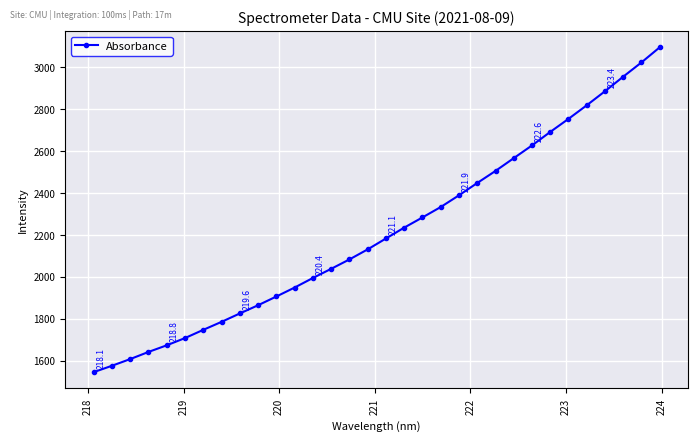

What is the maximum value shown in the chart?

3096.2